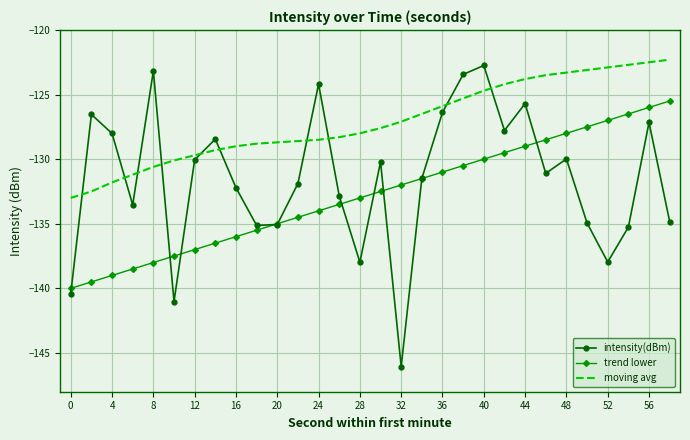

Which series has the largest total across all categories?

moving avg